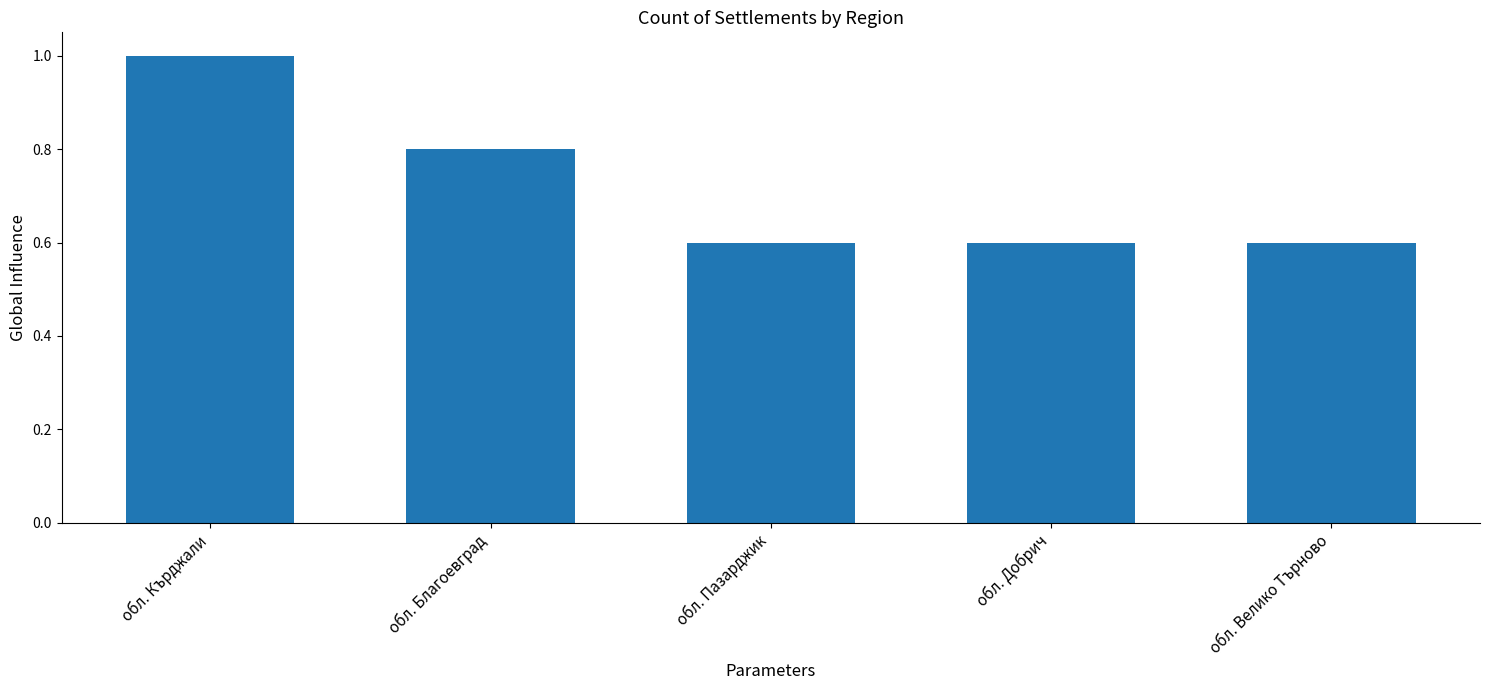

What is the difference between the maximum and second lowest values?

0.4